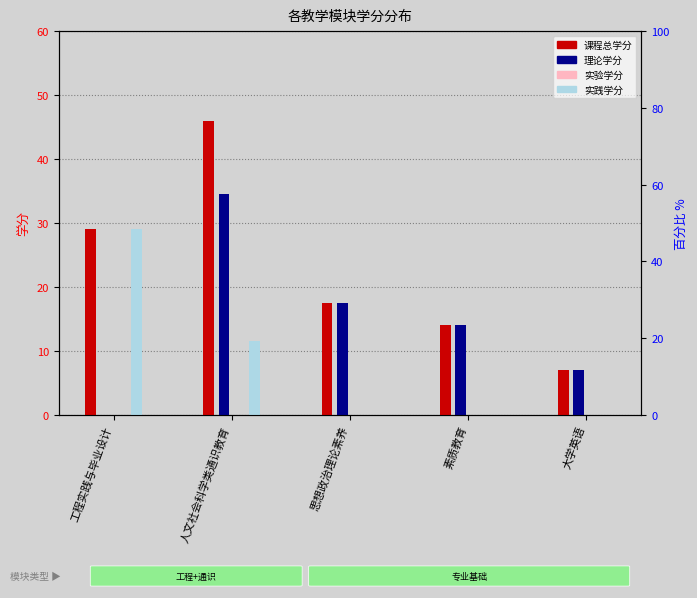

What is the total value across all series at 人文社会科学类通识教育?

92.0